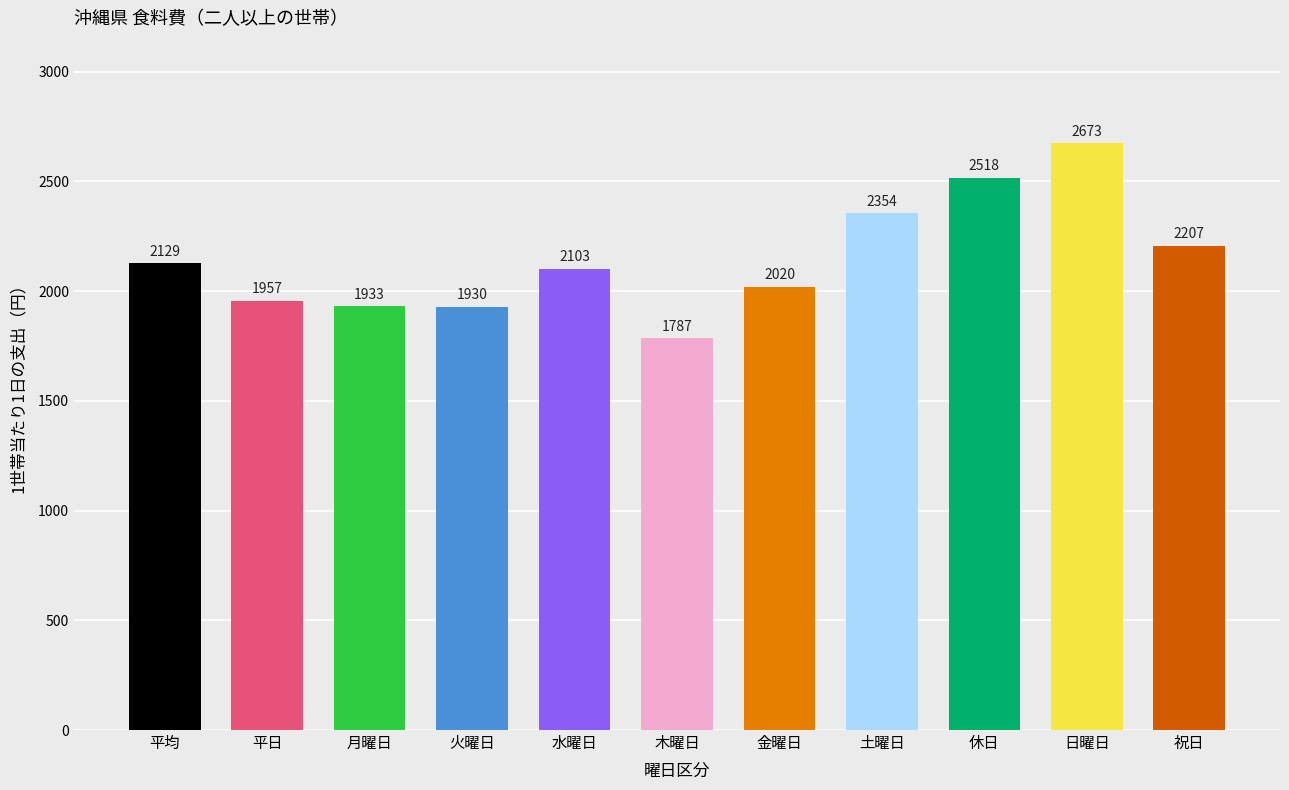

What value does the data have at 月曜日?

1932.5